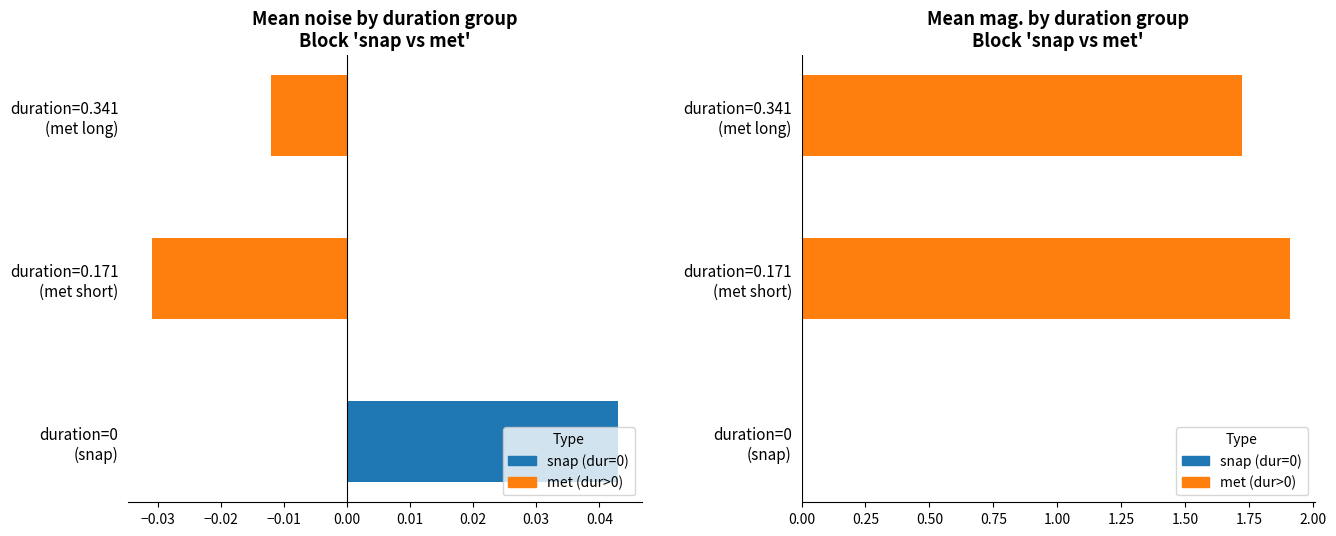

Rank the series by their maximum value, from lowest to highest.

noise, mag.